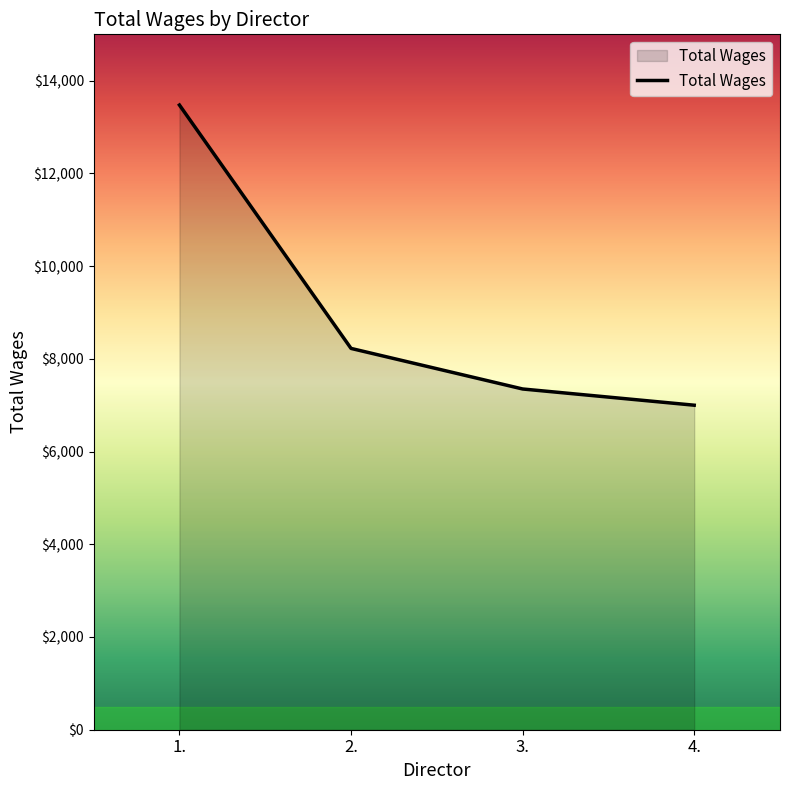

True or false: there are more than 2 points higher than both neighbors.

False